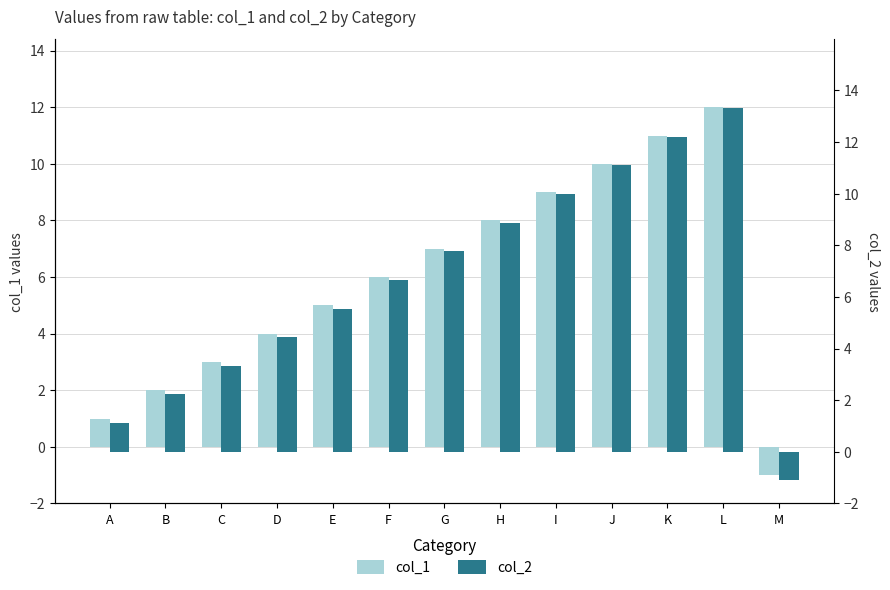

True or false: col_2 has a value of 10.0 at I.

True